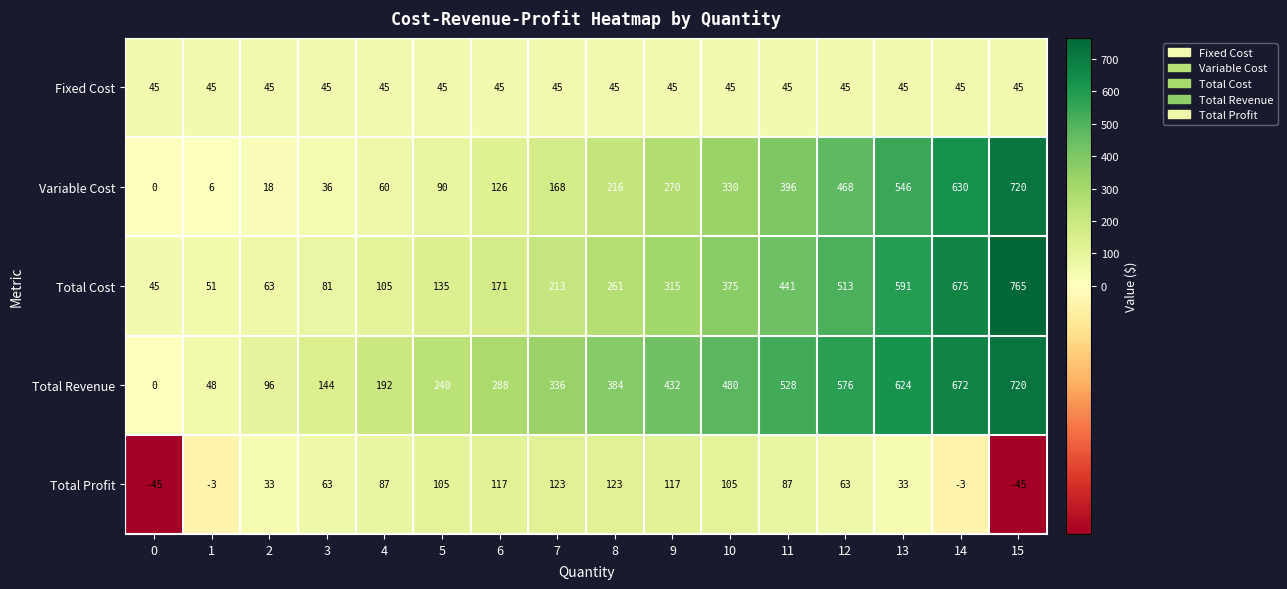

What is the spread (max minus min) of values at 0?

90